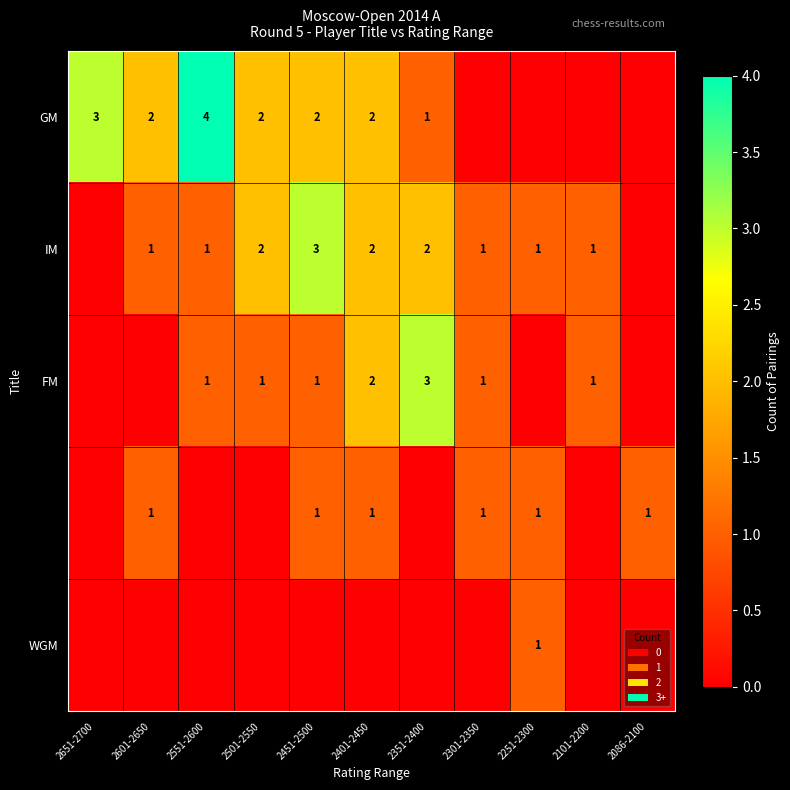

The GM series shows 0 at 2351-2400. True or false?

False